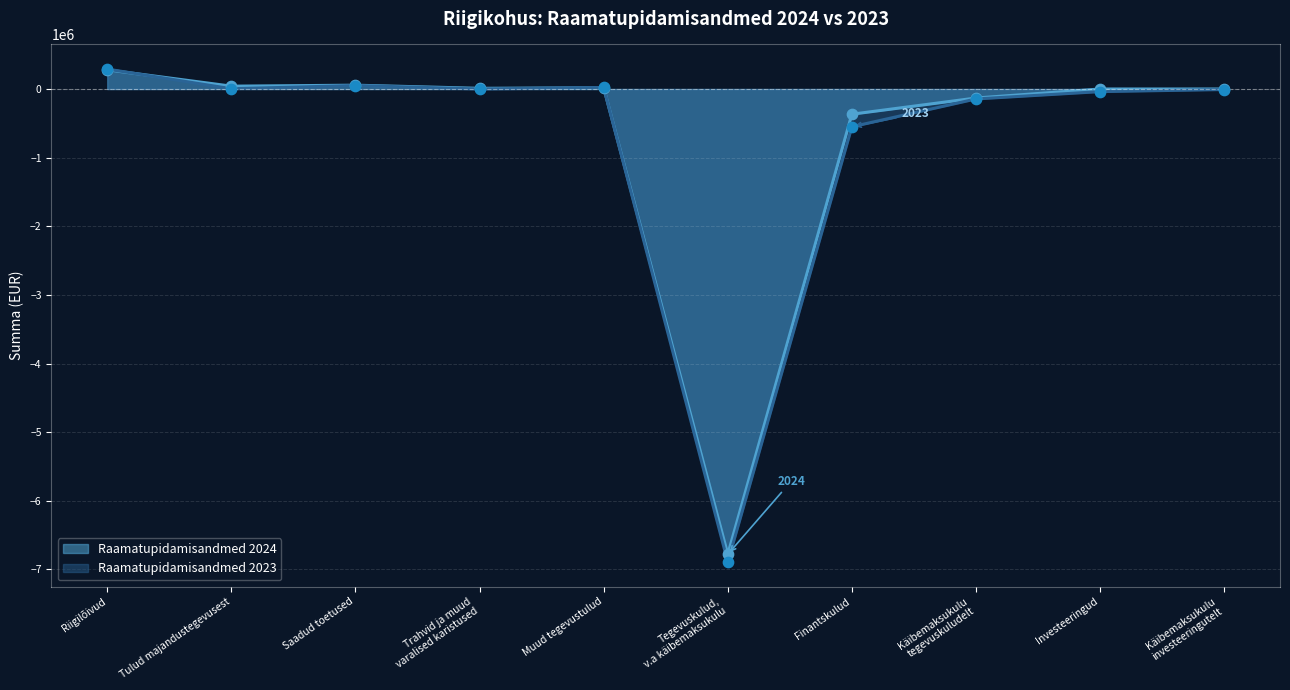

Which series has the largest total across all categories?

Raamatupidamisandmed 2024